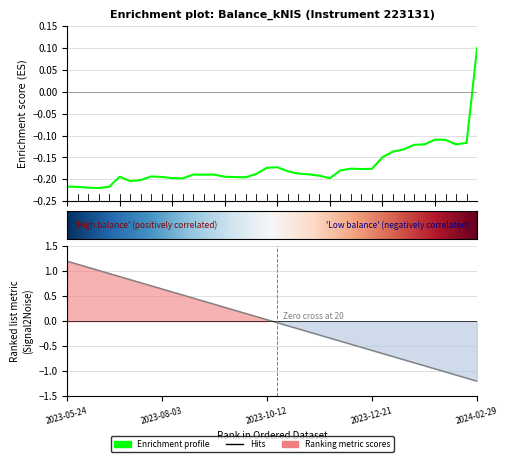

What is the approximate value at 2024-02-01?

-0.1